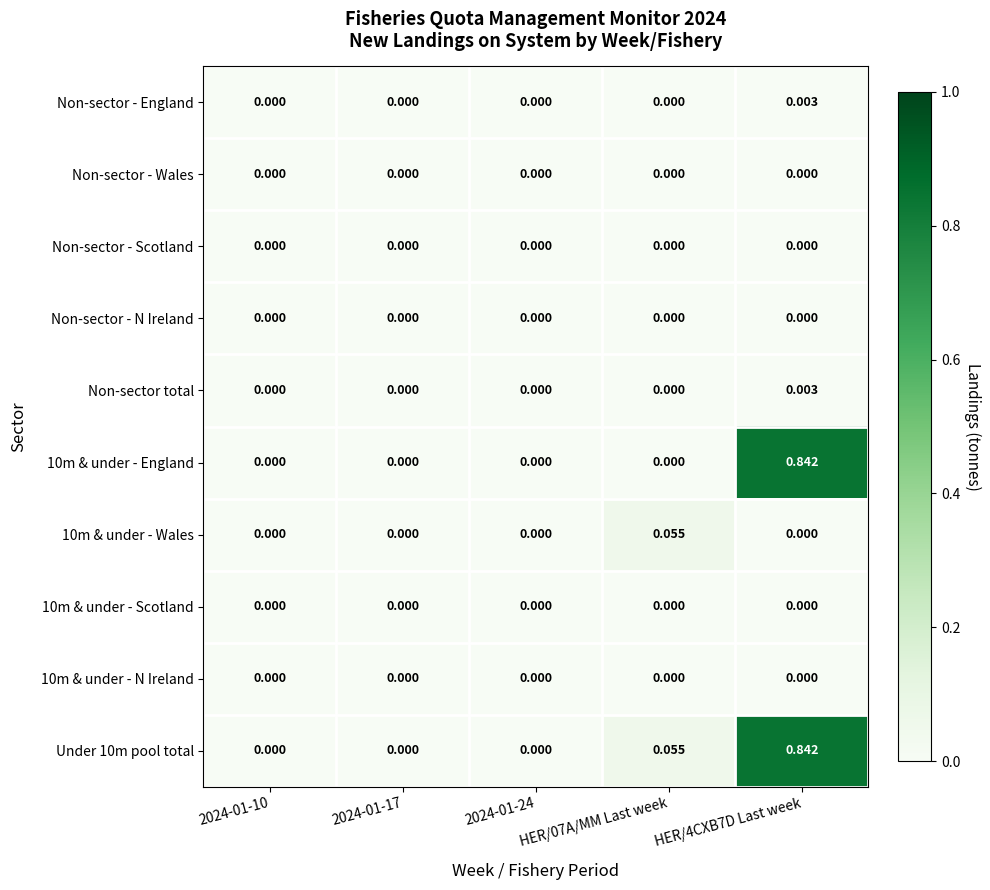

Which series has the widest spread of values?

10m & under - England